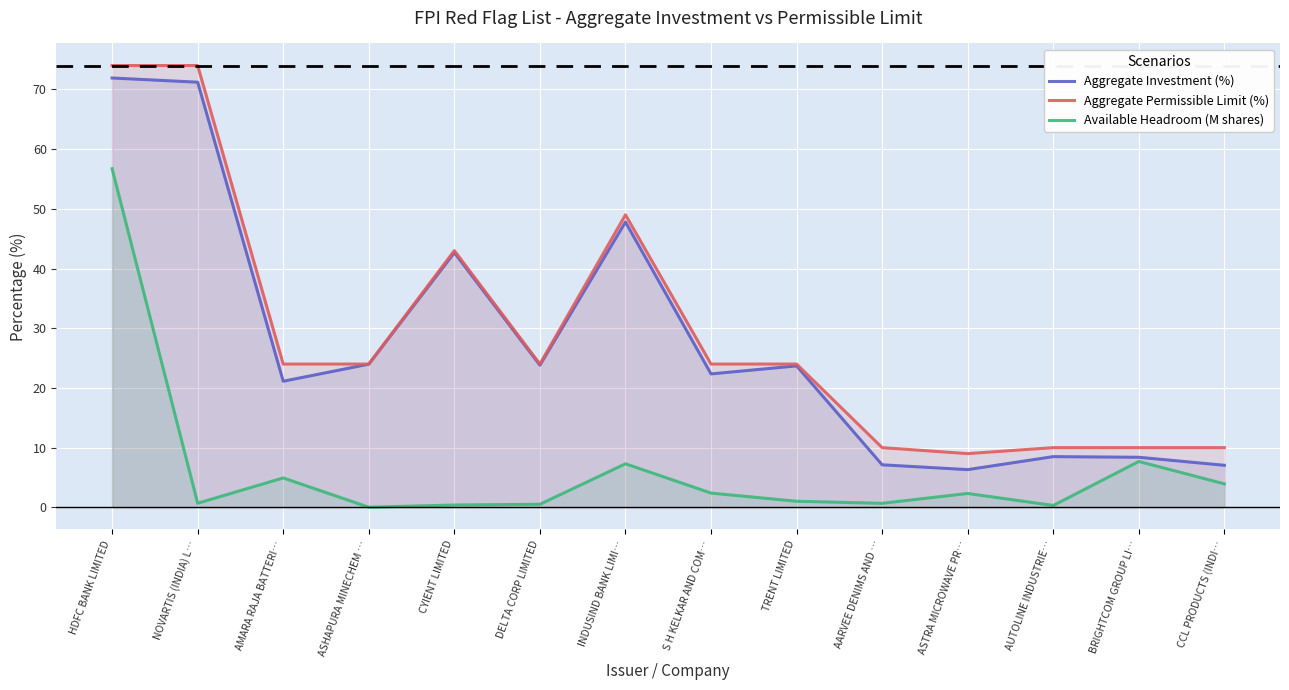

Reading left to right, transcribe all the data shown in this chart.

Aggregate Investment (%): HDFC BANK LIMITED=71.9	NOVARTIS (INDIA) L…=71.2	AMARA RAJA BATTERI…=21.1	ASHAPURA MINECHEM …=24.0	CYIENT LIMITED=42.7	DELTA CORP LIMITED=23.8	INDUSIND BANK LIMI…=47.8	S H KELKAR AND COM…=22.4	TRENT LIMITED=23.7	AARVEE DENIMS AND …=7.1	ASTRA MICROWAVE PR…=6.3	AUTOLINE INDUSTRIE…=8.5	BRIGHTCOM GROUP LI…=8.4	CCL PRODUCTS (INDI…=7.0
Aggregate Permissible Limit (%): HDFC BANK LIMITED=74.0	NOVARTIS (INDIA) L…=74.0	AMARA RAJA BATTERI…=24.0	ASHAPURA MINECHEM …=24.0	CYIENT LIMITED=43.0	DELTA CORP LIMITED=24.0	INDUSIND BANK LIMI…=49.0	S H KELKAR AND COM…=24.0	TRENT LIMITED=24.0	AARVEE DENIMS AND …=10.0	ASTRA MICROWAVE PR…=9.0	AUTOLINE INDUSTRIE…=10.0	BRIGHTCOM GROUP LI…=10.0	CCL PRODUCTS (INDI…=10.0
Available Headroom (M shares): HDFC BANK LIMITED=56.7	NOVARTIS (INDIA) L…=0.7	AMARA RAJA BATTERI…=4.9	ASHAPURA MINECHEM …=0.0	CYIENT LIMITED=0.4	DELTA CORP LIMITED=0.5	INDUSIND BANK LIMI…=7.3	S H KELKAR AND COM…=2.4	TRENT LIMITED=1.0	AARVEE DENIMS AND …=0.7	ASTRA MICROWAVE PR…=2.3	AUTOLINE INDUSTRIE…=0.3	BRIGHTCOM GROUP LI…=7.7	CCL PRODUCTS (INDI…=3.9